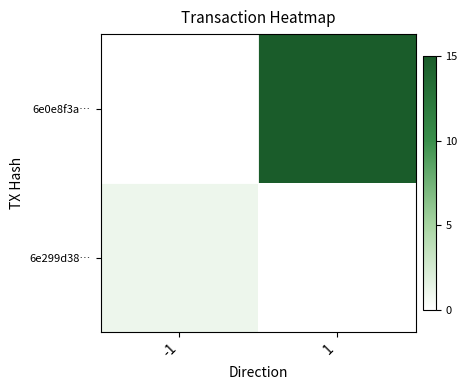

How many distinct data groups are displayed?

2